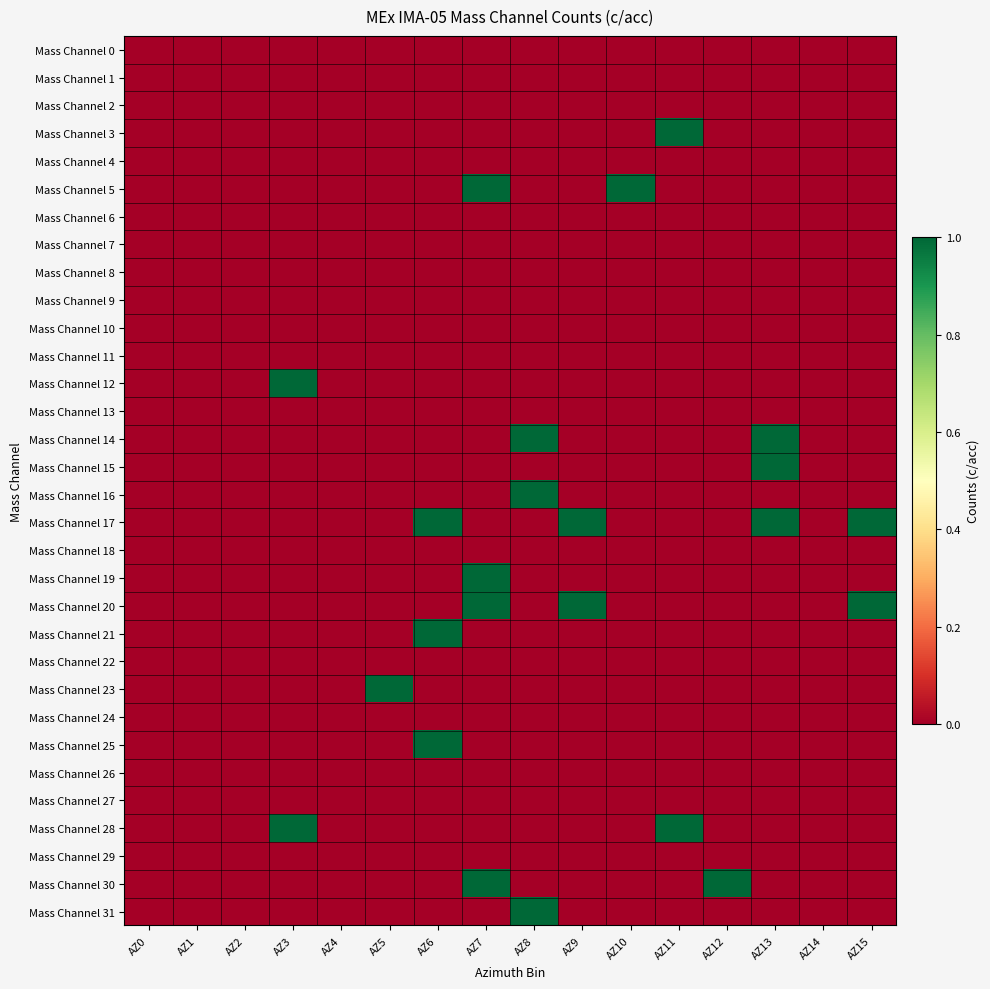

Which category has the lowest value across all series?

AZ0